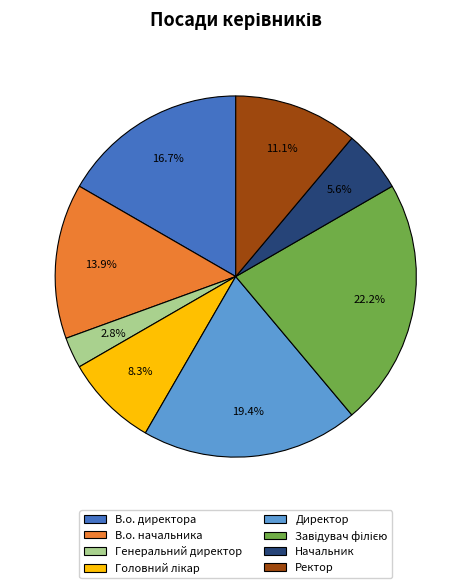

To the nearest percent, what is the average slice percentage?

12%